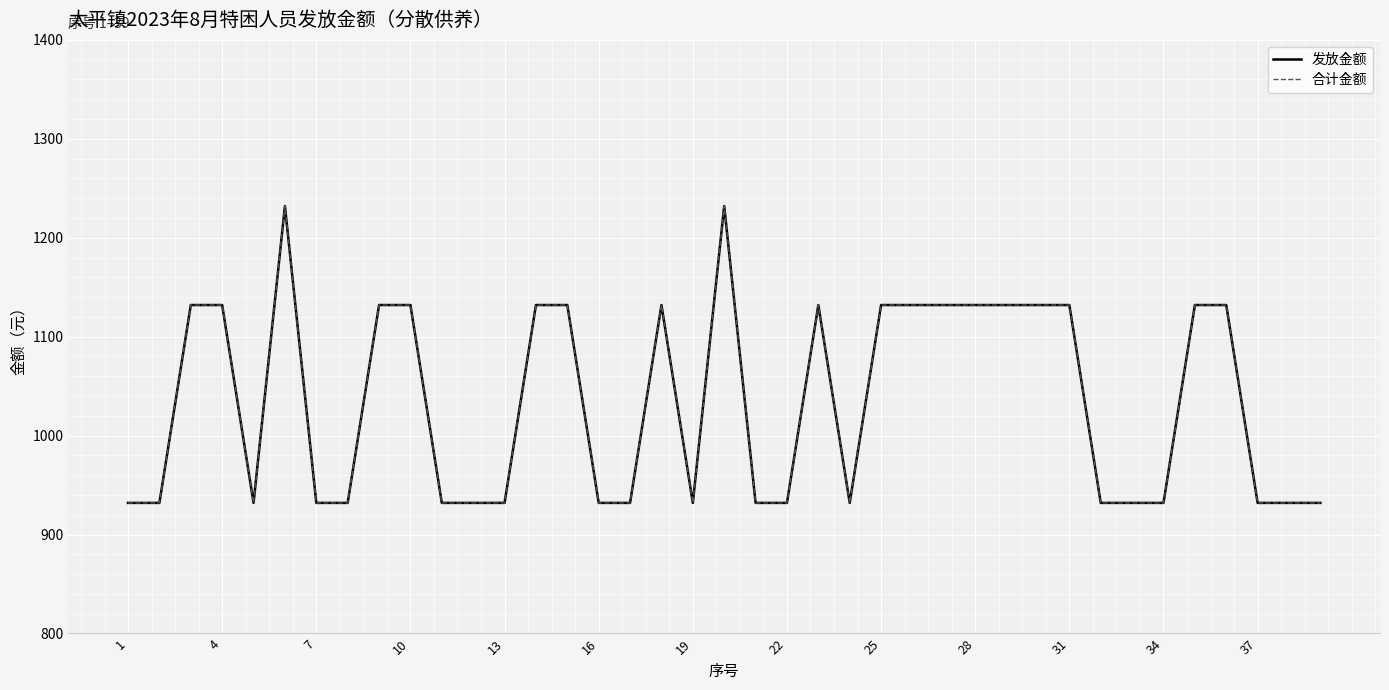

What is the difference between the second highest and minimum values in the 发放金额 series?

300